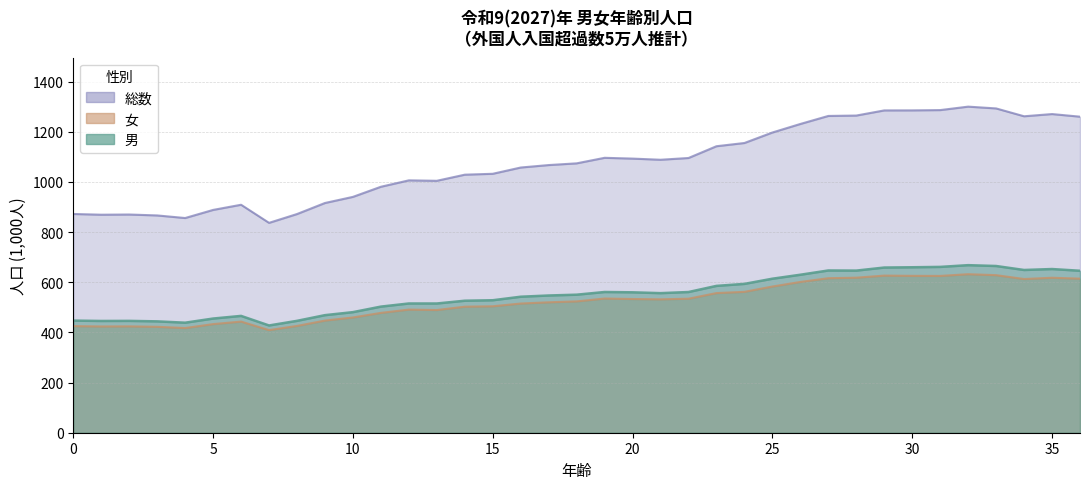

True or false: 総数(女) has a value of 1139.3 at 85.

False